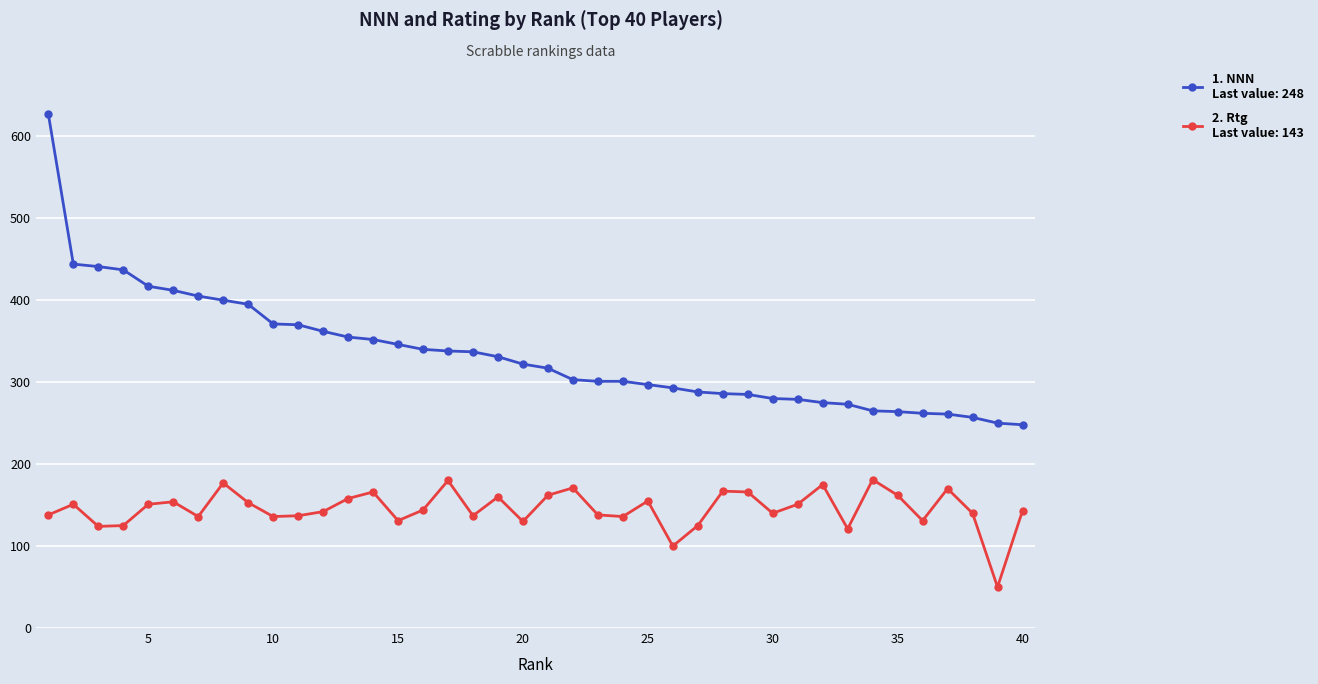

What is the smallest value displayed?

50